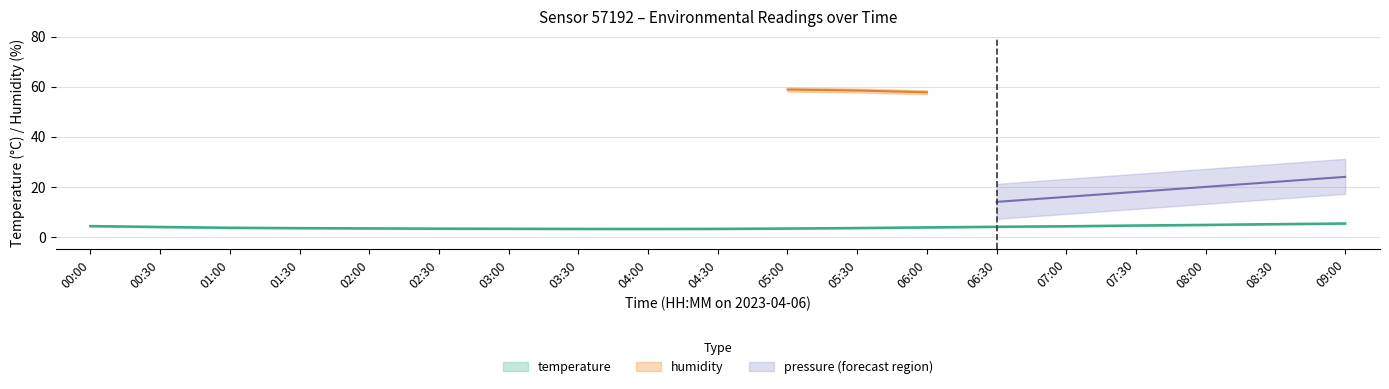

Which series has the largest total across all categories?

humidity_upper